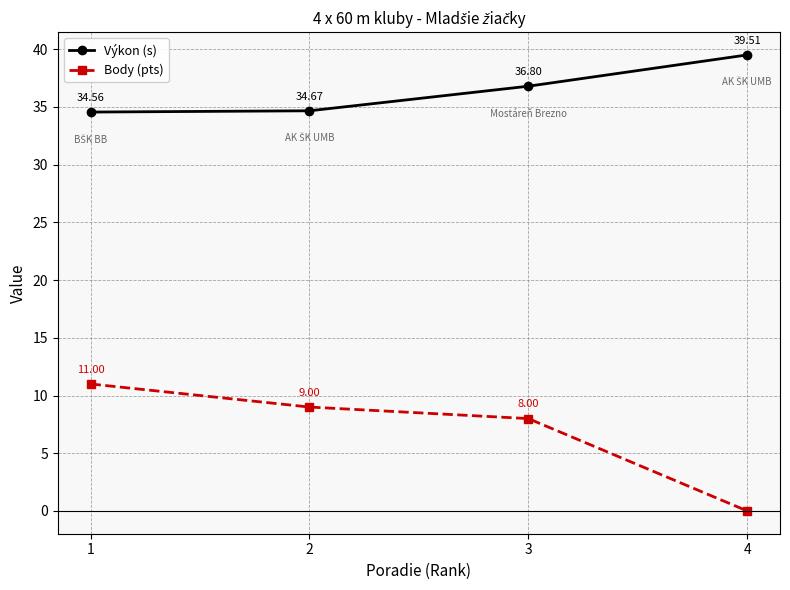

What is the average value of the Body (pts) series?

7.0